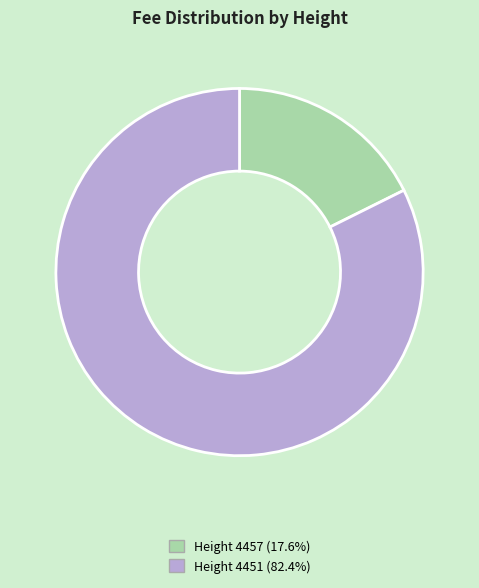

Does Height 4457 (17.6%) account for over 50% of the chart?

No